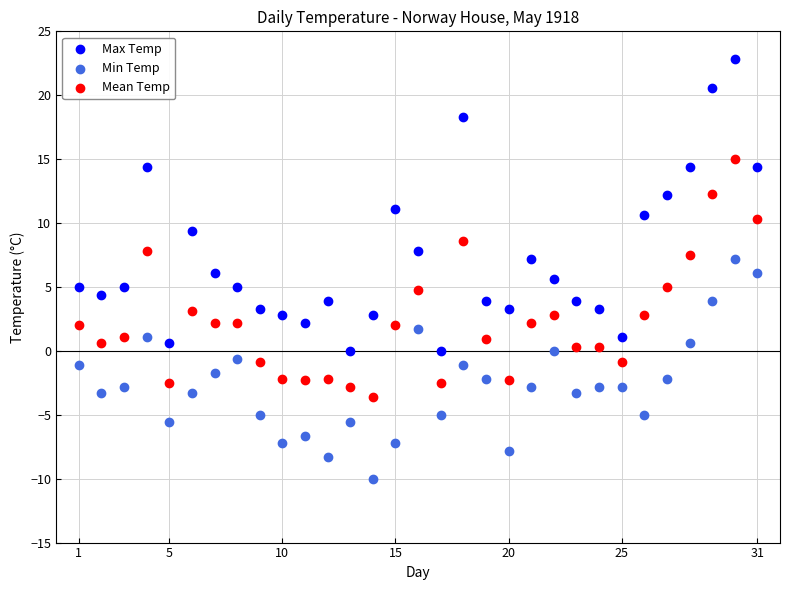

Which series has the largest Y range (max minus min)?

Max Temp